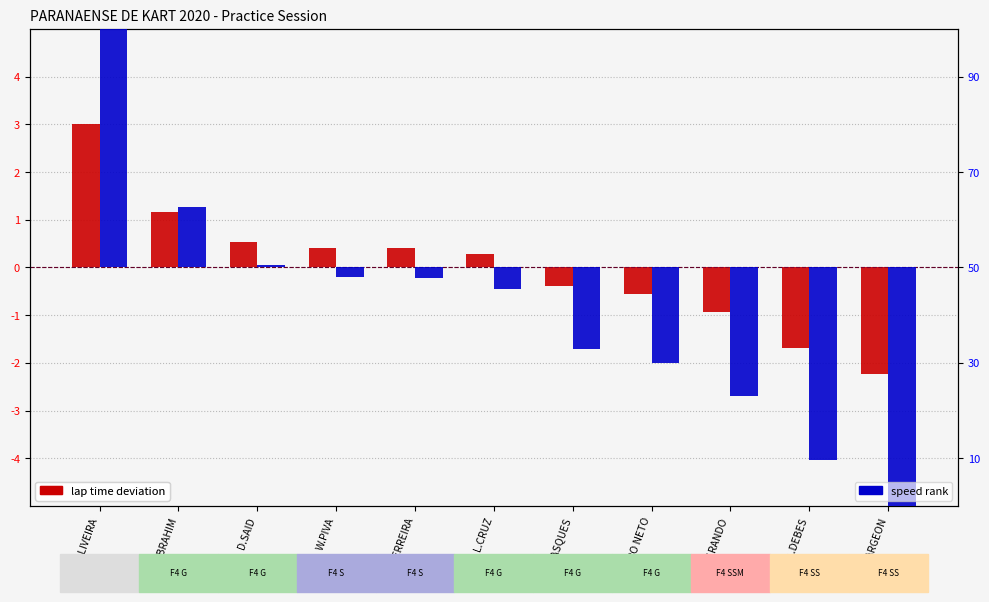

How many bars are there in total?

22